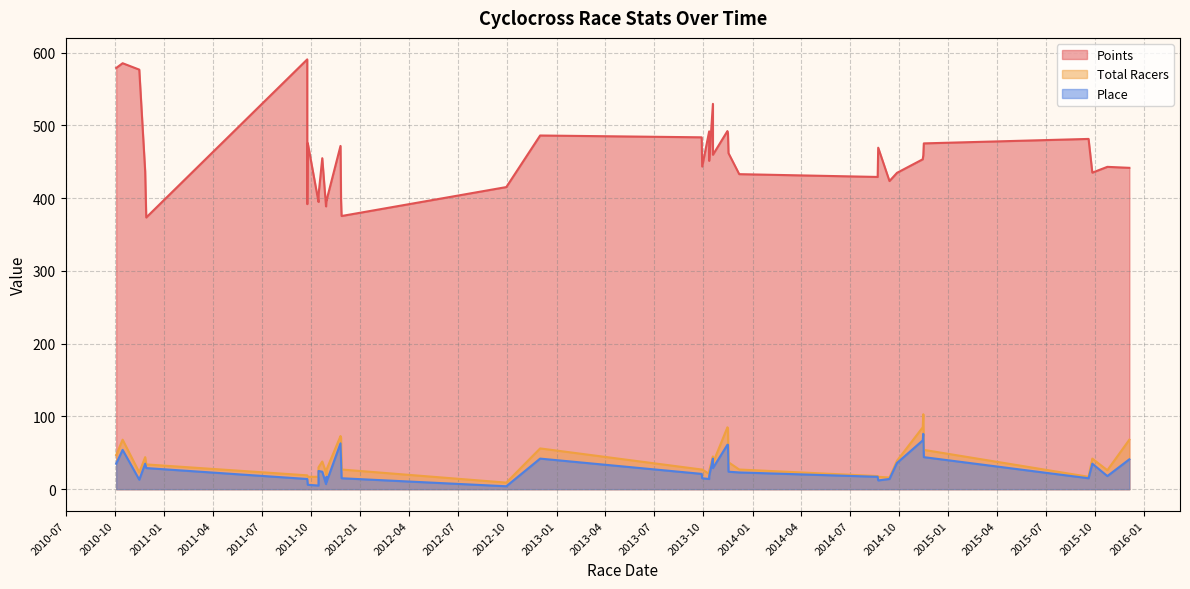

Reading left to right, what are all the values shown in this chart?

Points: 578.7	585.3	576.5	436.6	373.3	590.5	391.7	475.4	394.7	403.8	454.8	388.6	399.2	397.0	471.6	398.4	375.3	415.1	486.0	483.5	443.4	491.6	451.1	529.4	459.5	492.0	489.3	461.7	432.9	429.0	469.2	423.4	434.7	453.3	458.7	475.1	481.3	434.9	442.9	441.5
Total Racers: 47.0	68.0	23.0	44.0	34.0	19.0	19.0	17.0	17.0	30.0	38.0	23.0	20.0	27.0	73.0	71.0	27.0	9.0	56.0	27.0	27.0	21.0	25.0	45.0	36.0	85.0	84.0	37.0	27.0	18.0	17.0	16.0	39.0	85.0	103.0	54.0	17.0	42.0	26.0	68.0
Place: 35.0	54.0	13.0	35.0	29.0	14.0	14.0	6.0	5.0	25.0	24.0	7.0	17.0	10.0	63.0	40.0	15.0	4.0	42.0	21.0	15.0	14.0	18.0	42.0	29.0	61.0	61.0	24.0	23.0	17.0	12.0	14.0	36.0	67.0	76.0	44.0	15.0	35.0	18.0	41.0